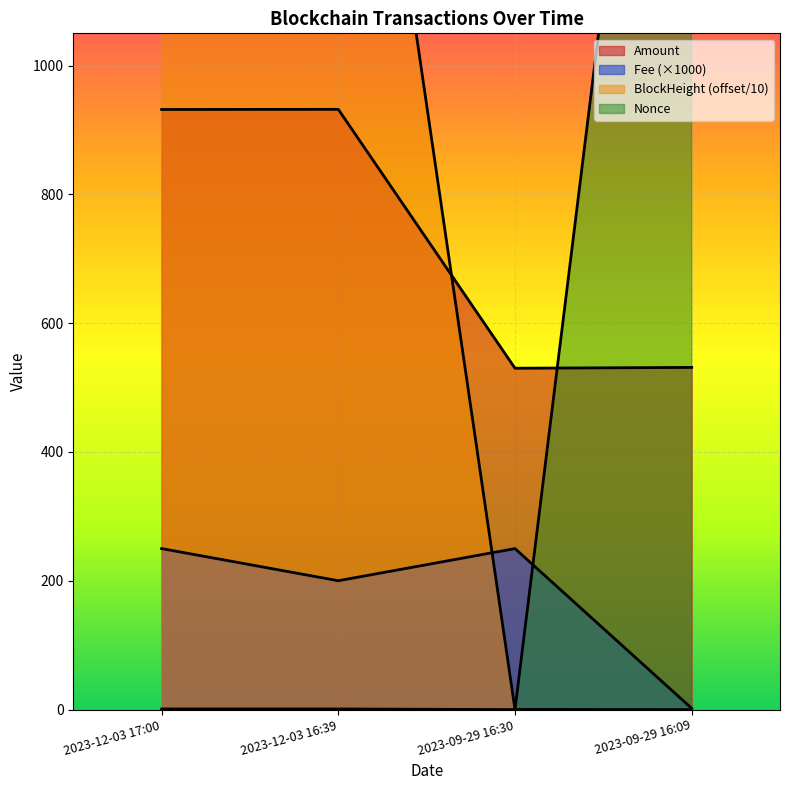

The value of Nonce at 2023-09-29 16:30 is 0.0. True or false?

True